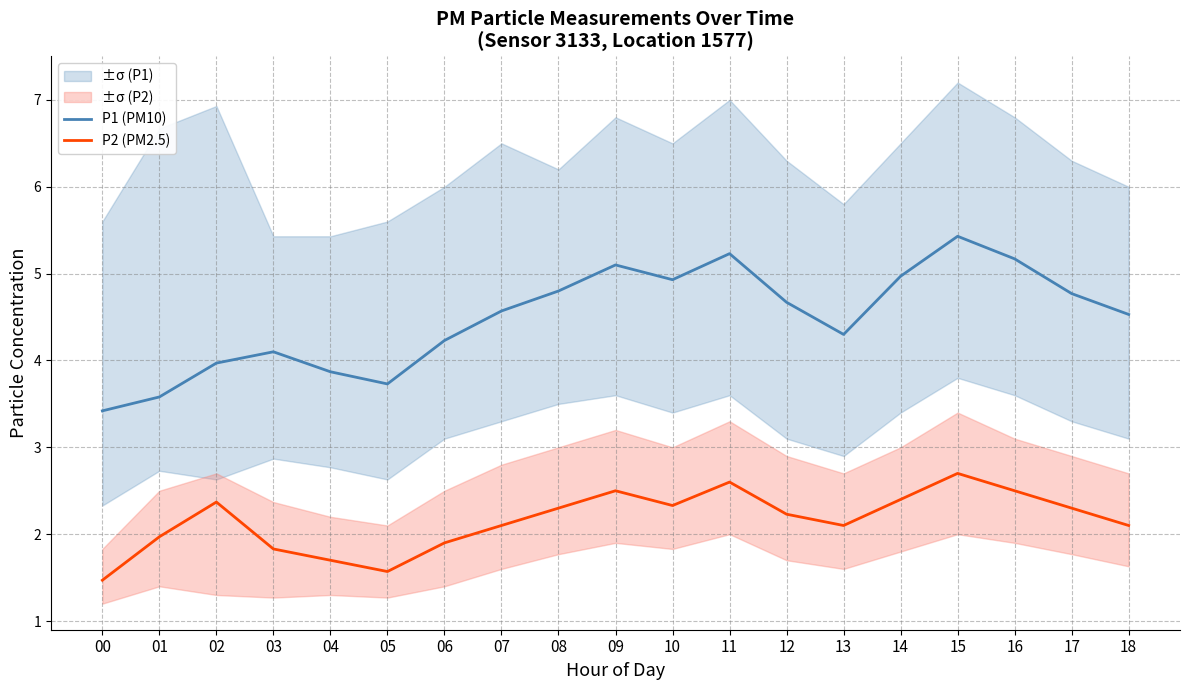

True or false: P1 (PM10) and P2 (PM2.5) cross at least once.

False